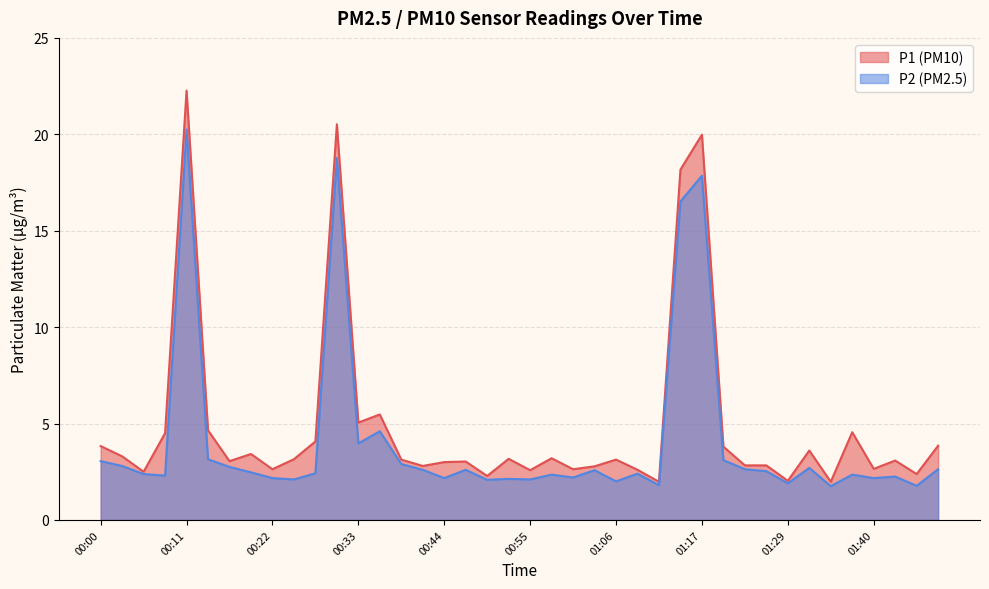

List the labels in order of P1 value, largest first.

00:11, 00:30, 01:17, 01:15, 00:36, 00:33, 00:13, 01:37, 00:08, 00:27, 01:49, 00:00, 01:20, 01:31, 00:19, 00:02, 00:58, 00:52, 00:24, 00:38, 01:06, 01:43, 00:16, 00:47, 00:44, 01:23, 01:26, 00:41, 01:03, 01:40, 00:22, 01:01, 01:09, 00:55, 00:05, 01:46, 00:49, 01:29, 01:12, 01:34